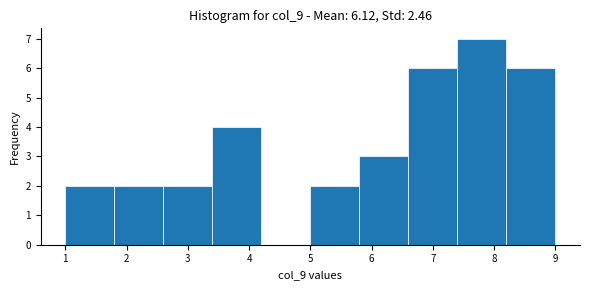

Reading left to right, transcribe this chart: for each bar, give the range it covers on the x-axis and its height. The values are not printed on the chart, so give them approximately, as read against the axis.

1.0 to 1.8: 2
1.8 to 2.6: 2
2.6 to 3.4: 2
3.4 to 4.2: 4
4.2 to 5.0: 0
5.0 to 5.8: 2
5.8 to 6.6: 3
6.6 to 7.4: 6
7.4 to 8.2: 7
8.2 to 9.0: 6